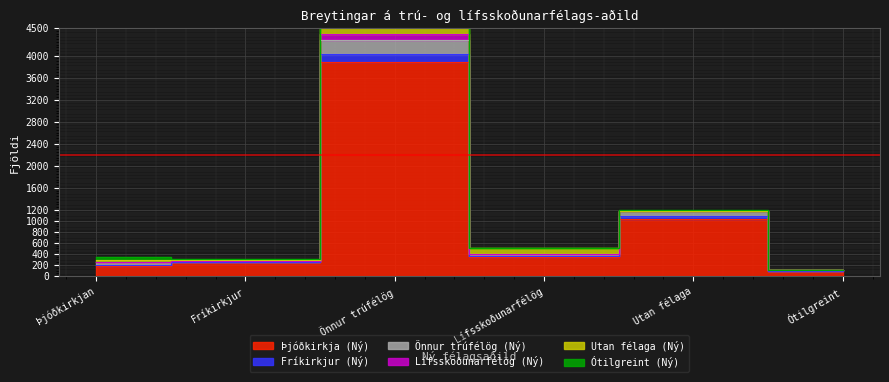

The Þjóðkirkja (Ný) series shows 3880 at Önnur trúfélög. True or false?

True